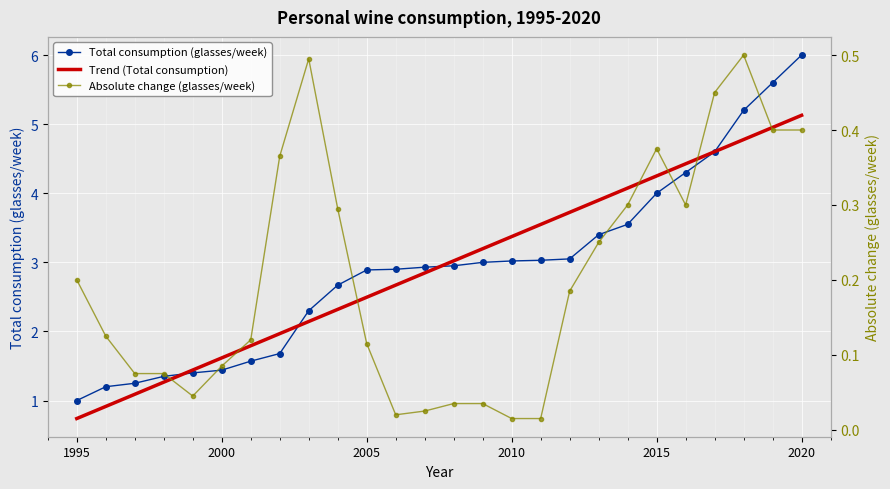

What are all the series names shown in the legend?

Total consumption (glasses/week), Trend (Total consumption), Absolute change (glasses/week)